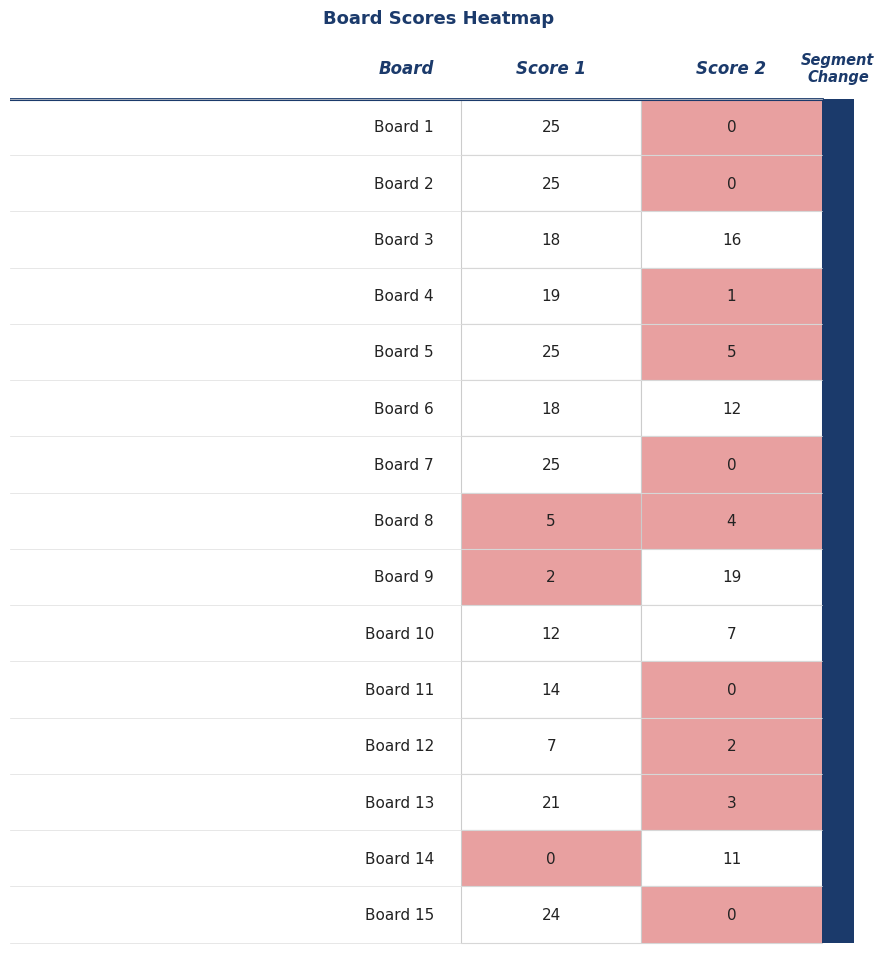

Between 12 and 14, which series saw the biggest shift?

Score 1